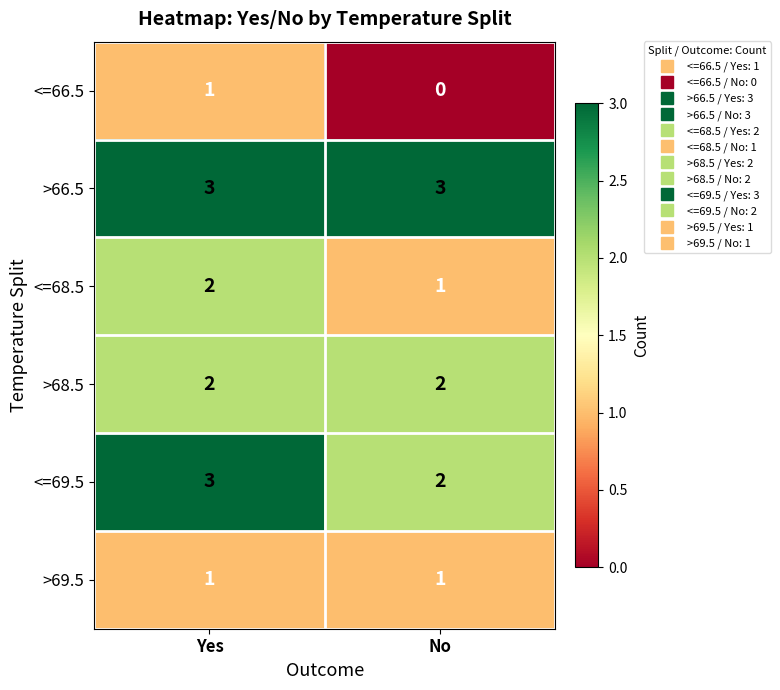

At which label is <=66.5 closest to 0?

No